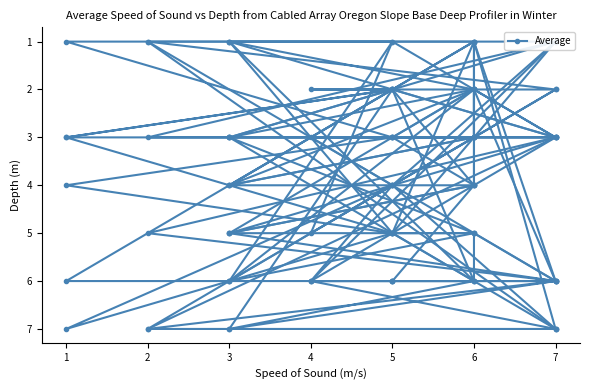

Does the chart have visible grid lines?

No